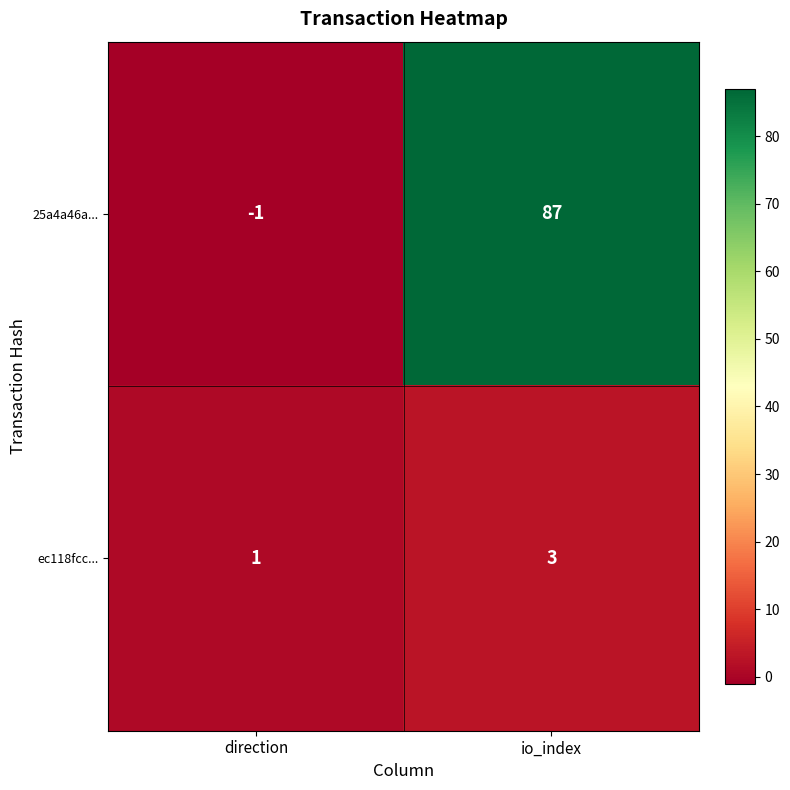

The ec118fcc... series shows 5 at io_index. True or false?

False